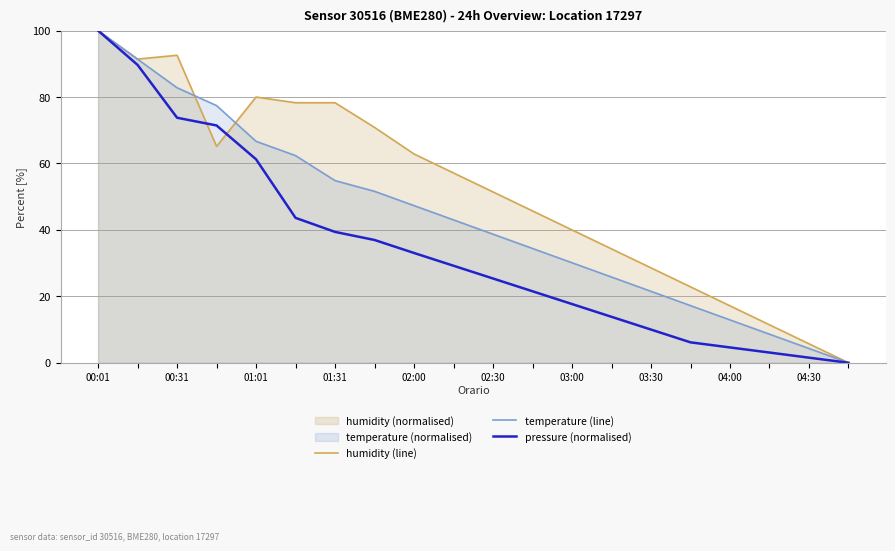

How many categories are shown in the chart?

20